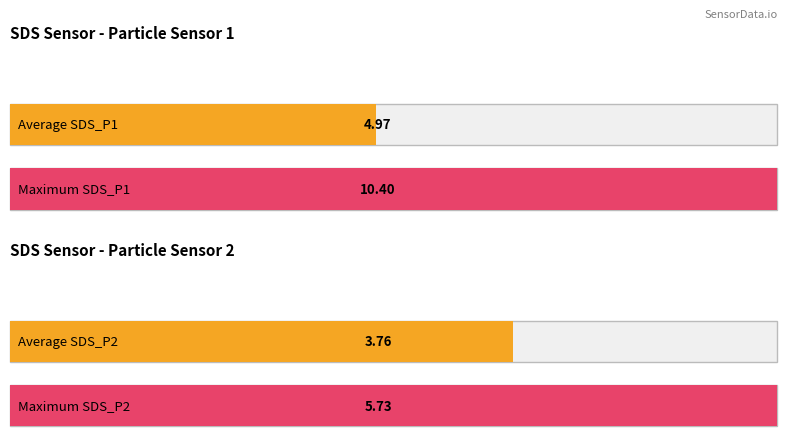

True or false: SDS_P1 has a value of 1.7 at 00:30.

False